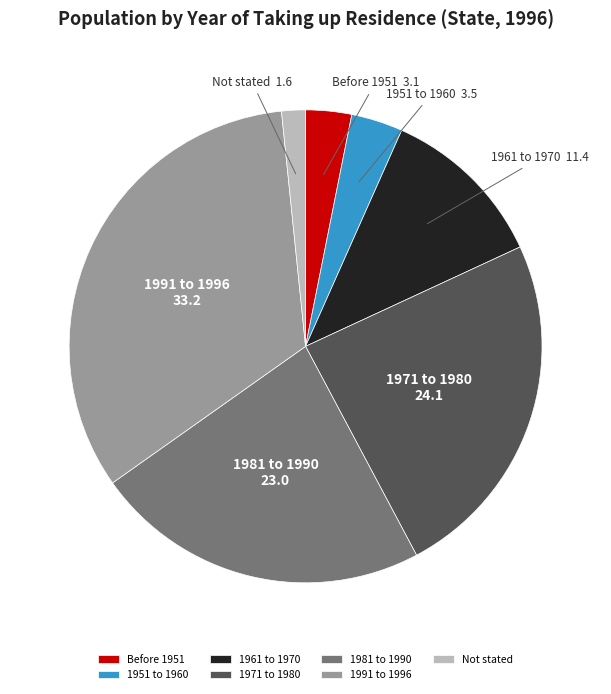

Combined, do 1991 to 1996 and 1961 to 1970 account for over 50%?

No